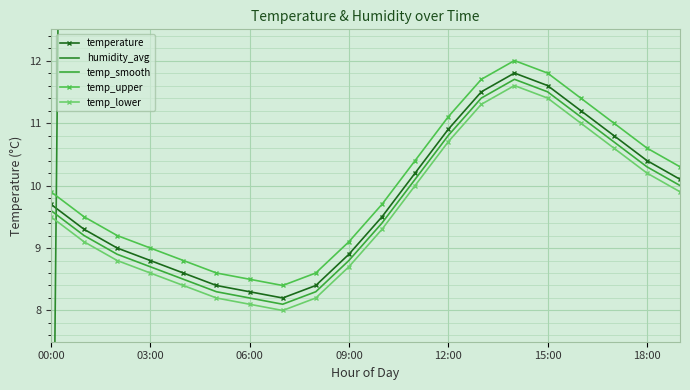

What is the highest value of the temp_lower series?

11.6